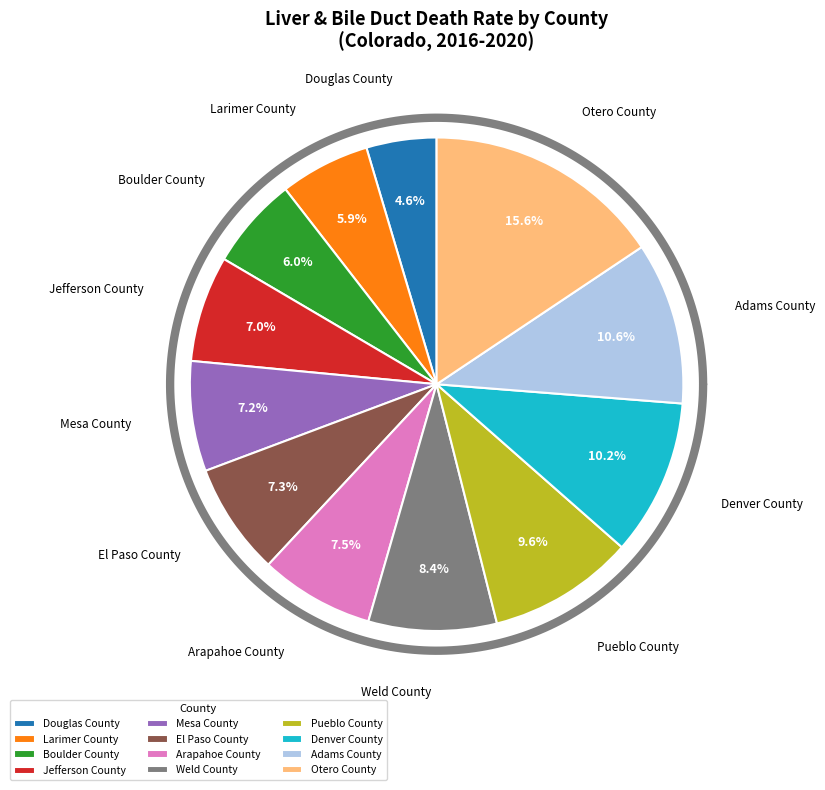

Is the sum of Douglas County and Jefferson County greater than half?

No